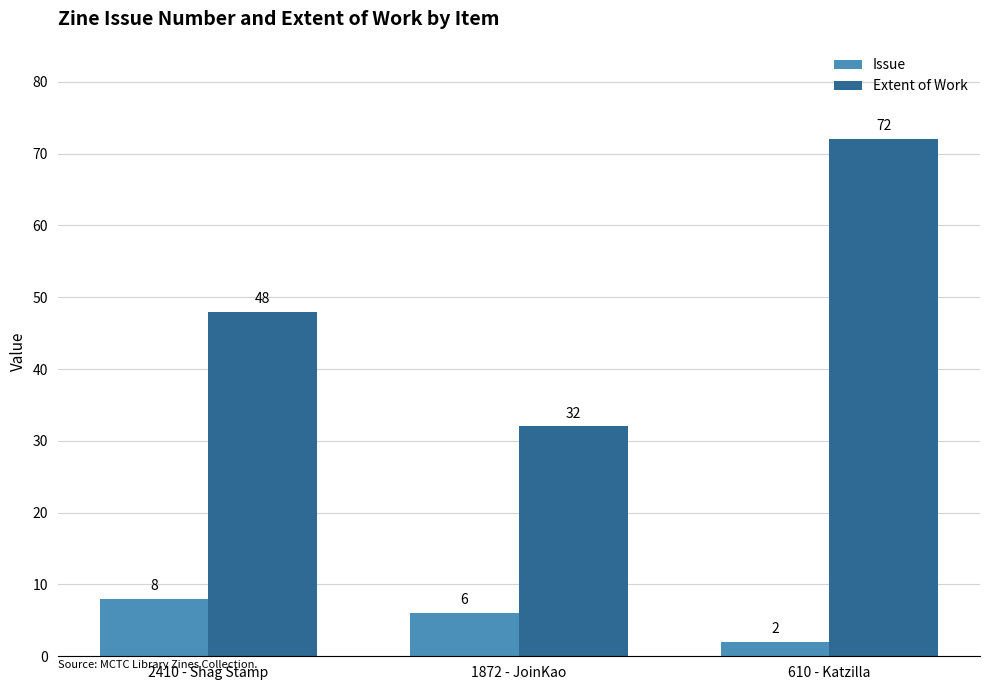

What is the sum of the Extent of Work values at 1872 - JoinKao and 2410 - Shag Stamp?

80